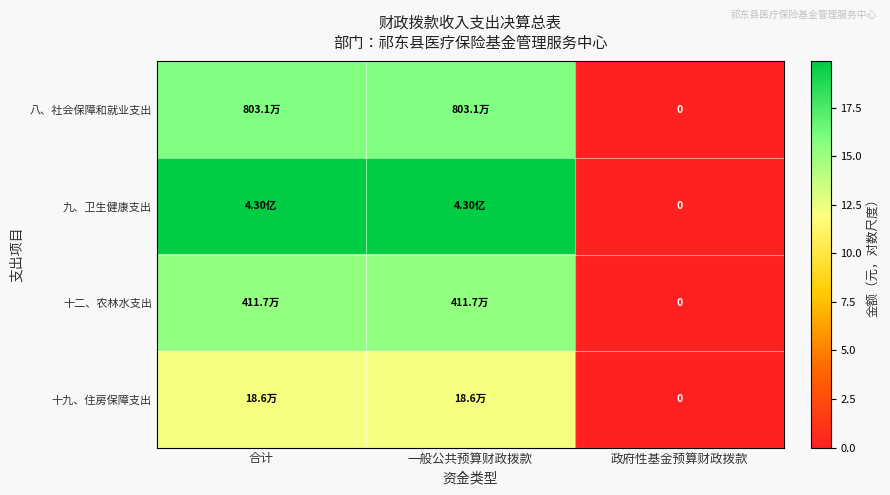

At which category does the chart reach its peak across all series?

合计